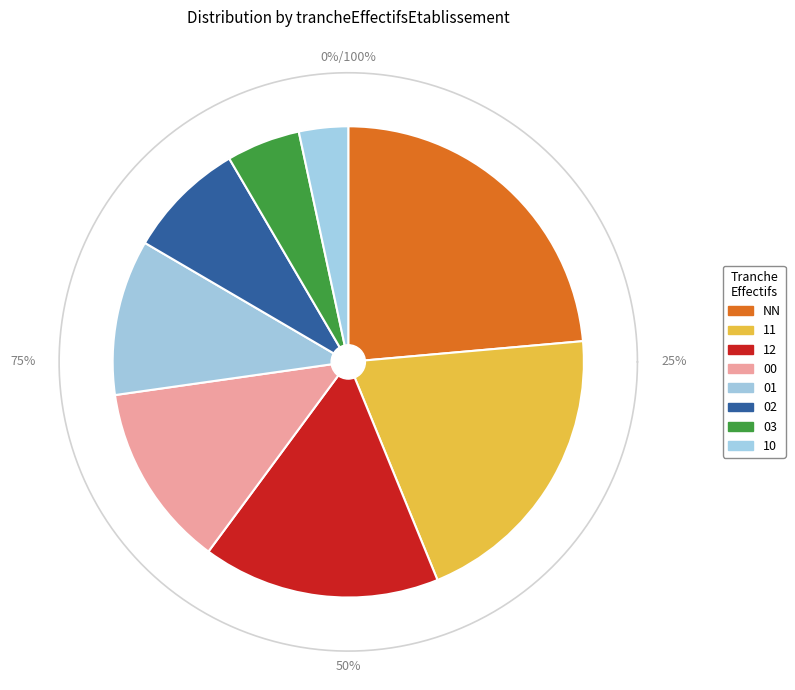

What percentage do 03 and 00 together represent?

17.7%